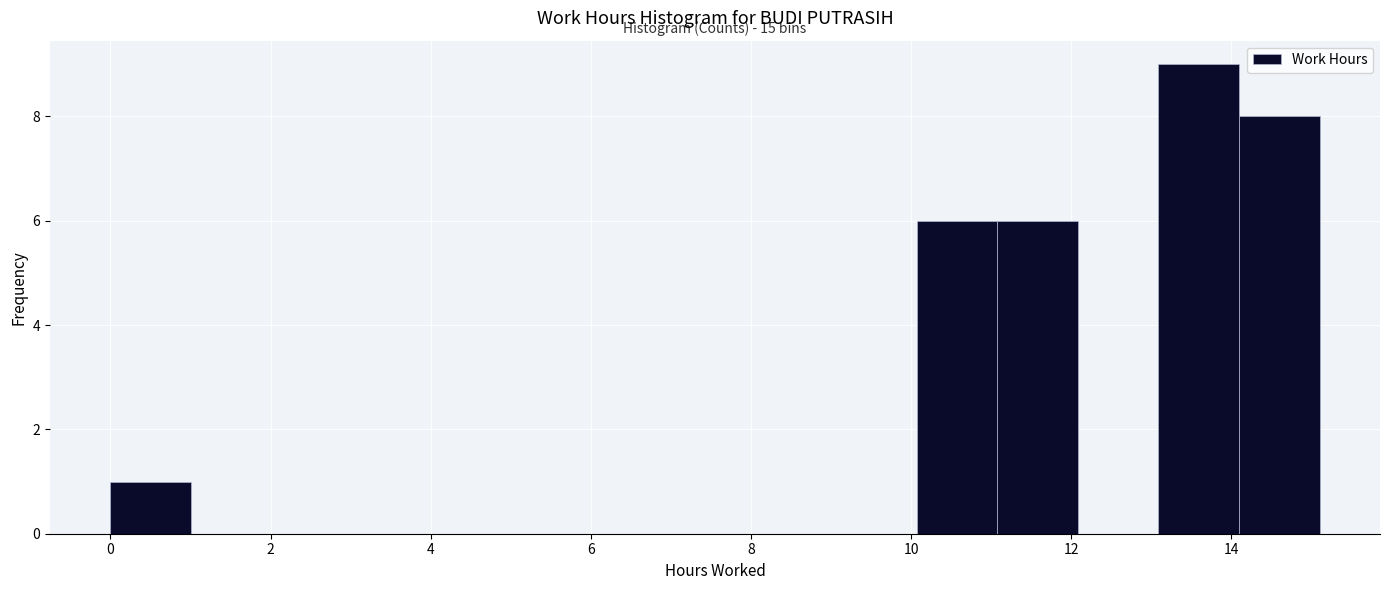

Which range on the x-axis has the tallest bar?

13.0 to 14.0